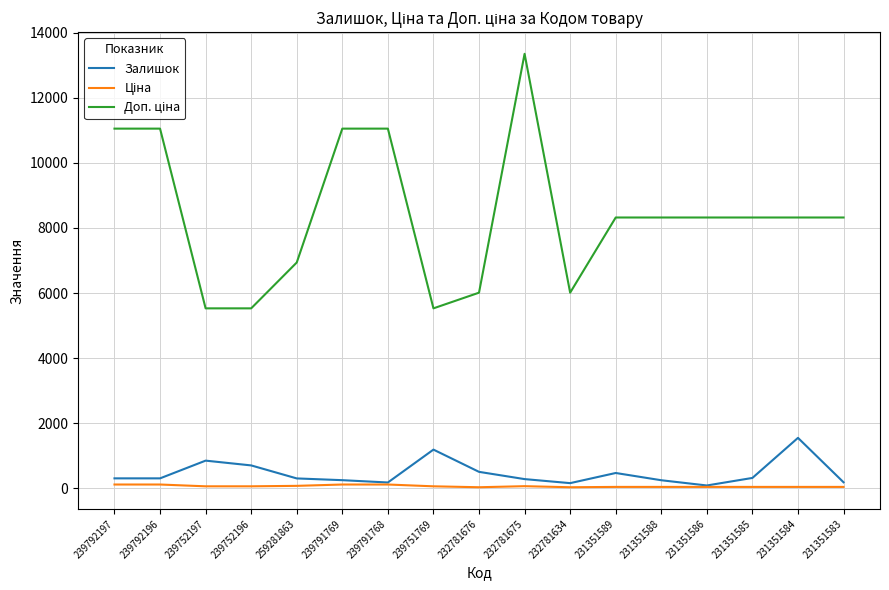

At which category is the sum across all series the highest?

232781675